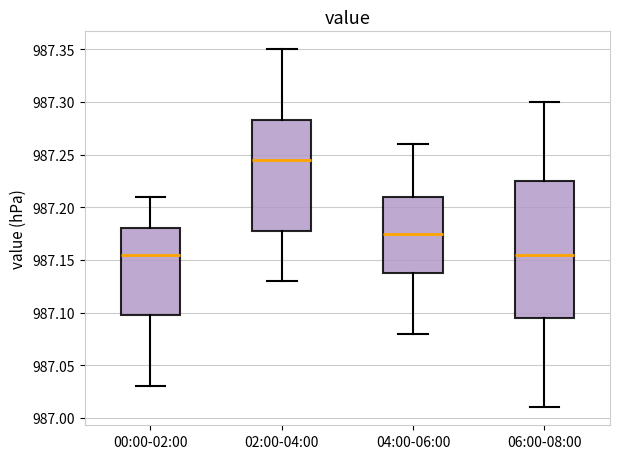

Comparing the boxes themselves (not the whiskers), which one is the tallest?

06:00-08:00